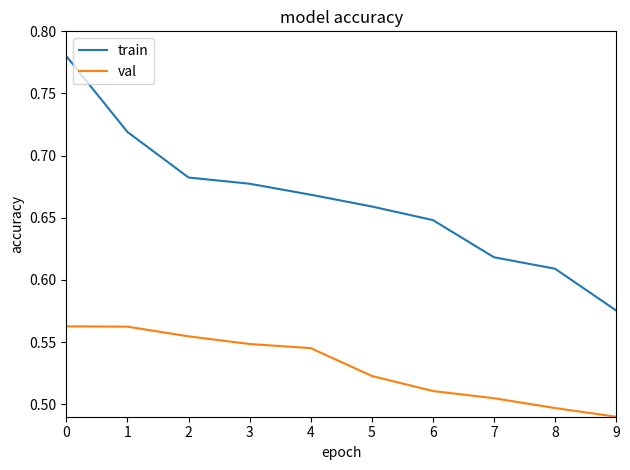

Does the chart have visible grid lines?

No